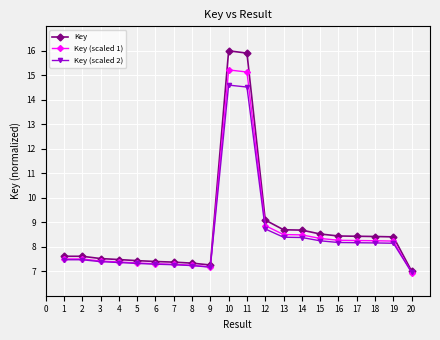

Is the value of Key (scaled 2) at 17 greater than the value of Key at 19?

No